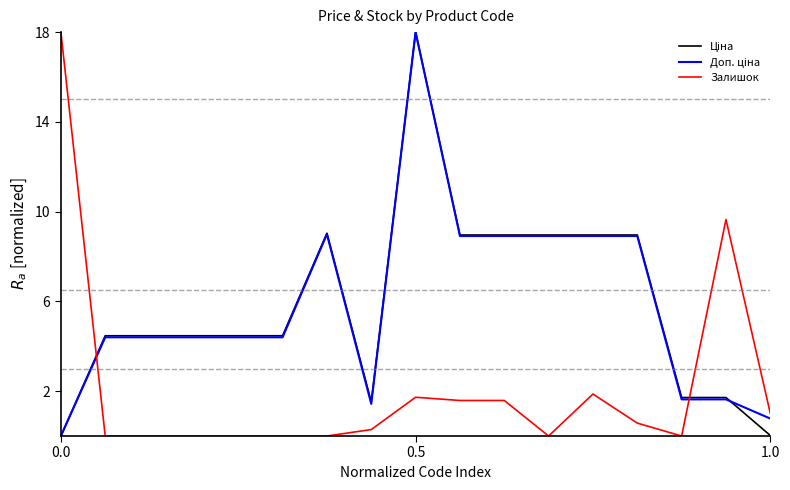

What is the greatest value displayed?

18.0